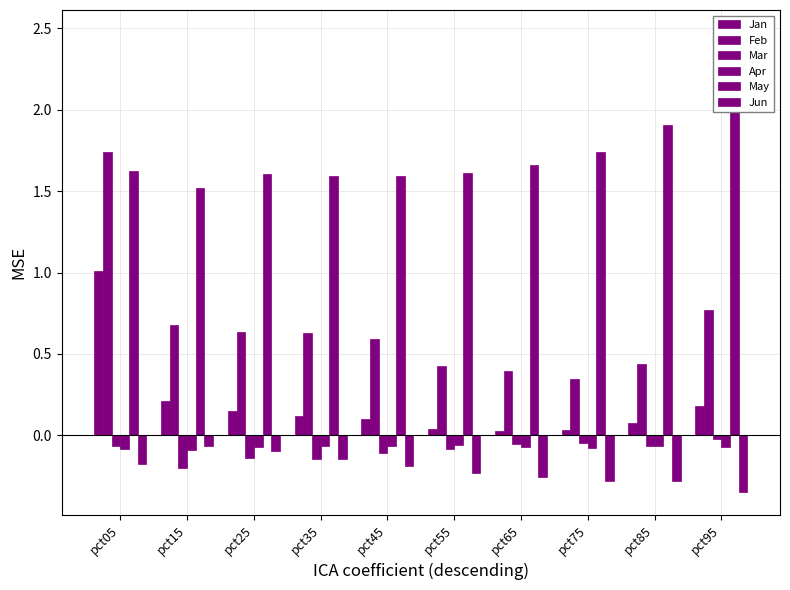

How many bars are there in each group?

6